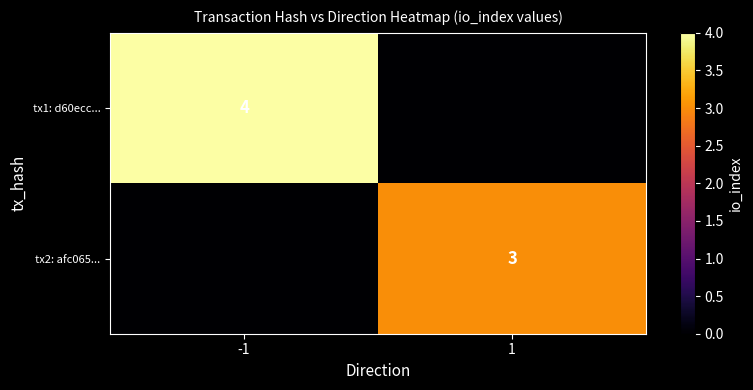

The tx2: afc065... series shows 3 at 1. True or false?

True